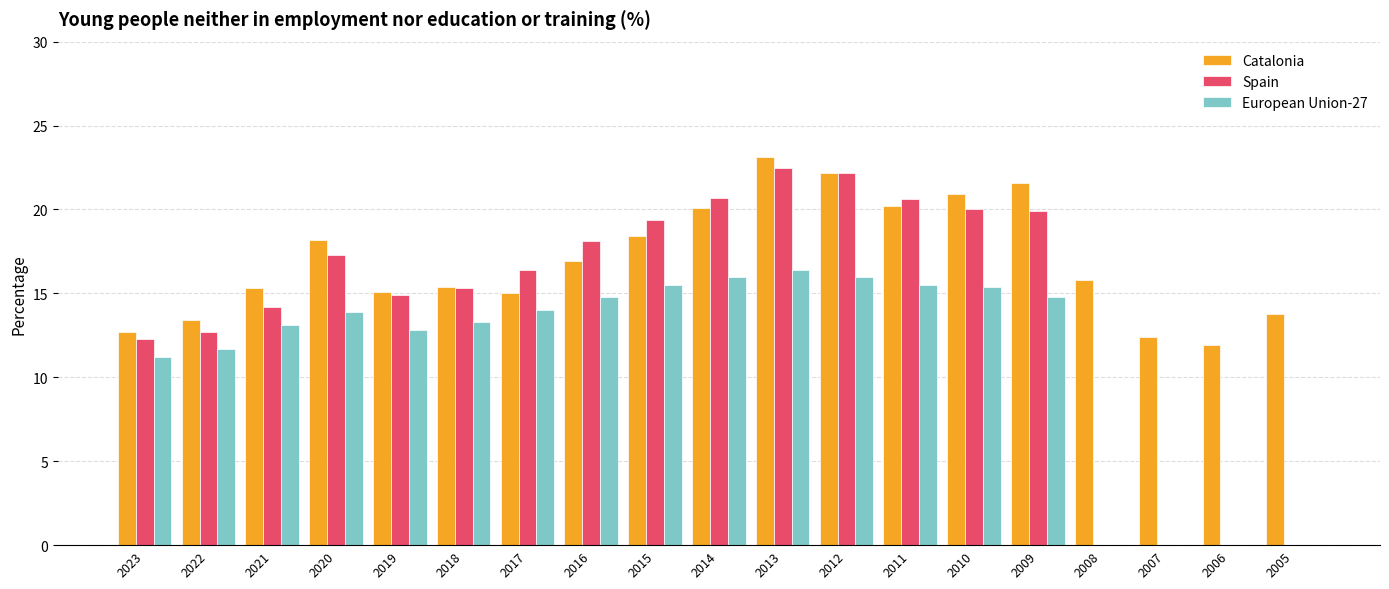

Read the European Union-27 value at 2013.

16.4